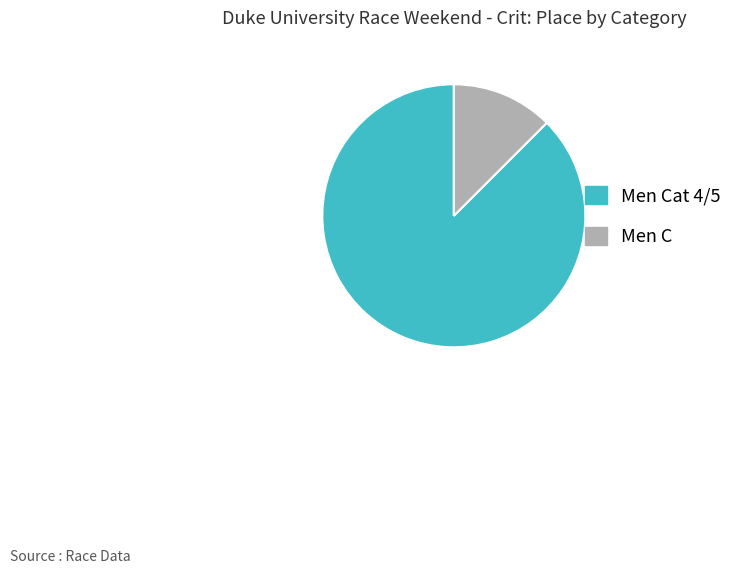

Is there a majority slice in this chart?

Yes